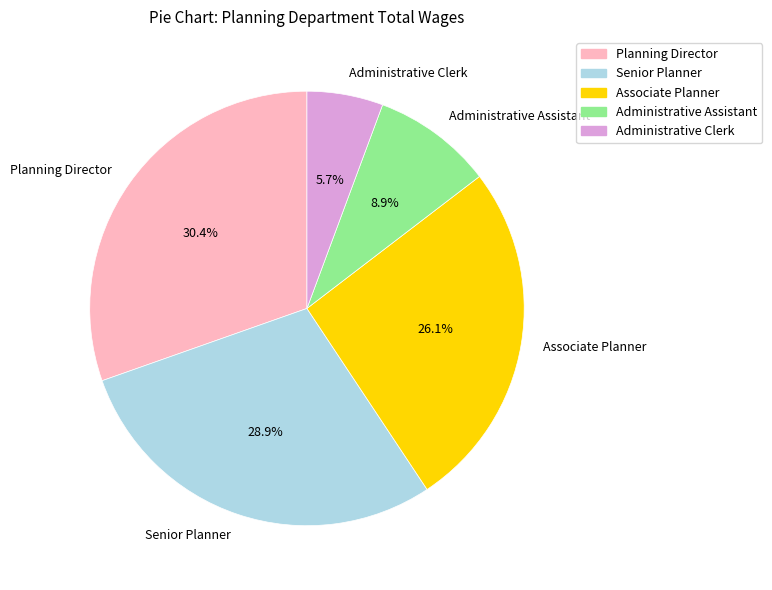

Does Senior Planner account for over 50% of the chart?

No